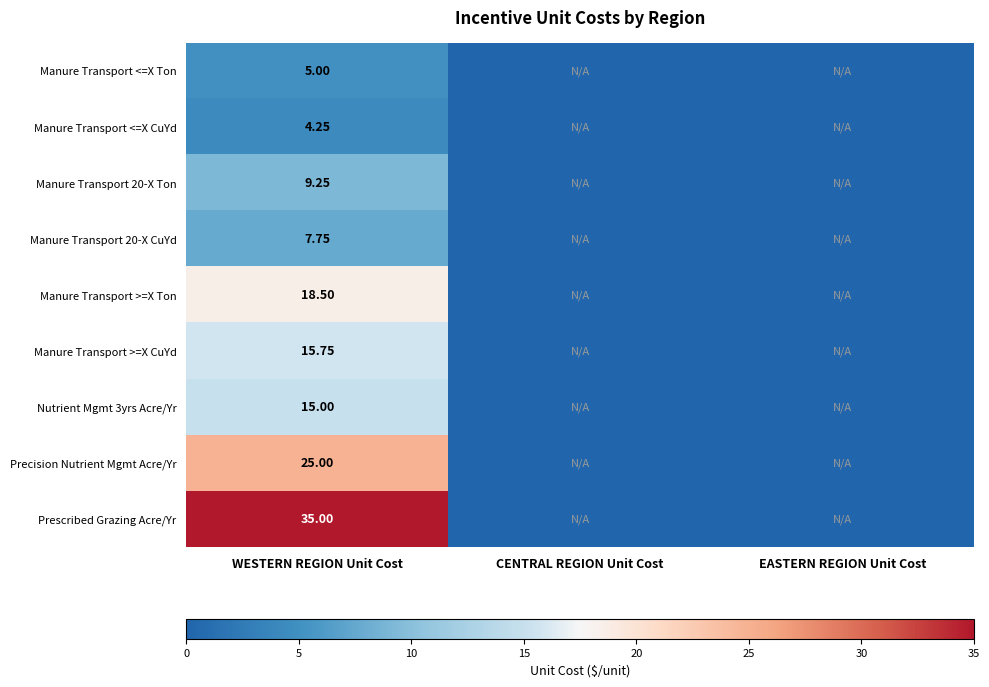

Is it true that Manure Transport >=X Ton equals 18.5 at WESTERN REGION Unit Cost?

True